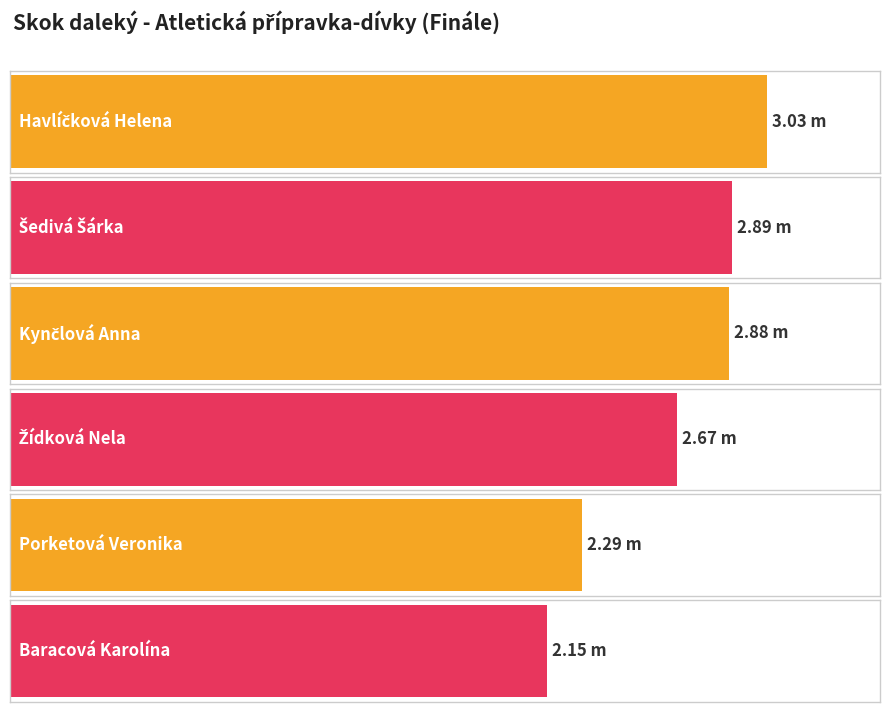

Rank the categories by value from highest to lowest.

Havlíčková Helena, Šedivá Šárka, Kynčlová Anna, Žídková Nela, Porketová Veronika, Baracová Karolína